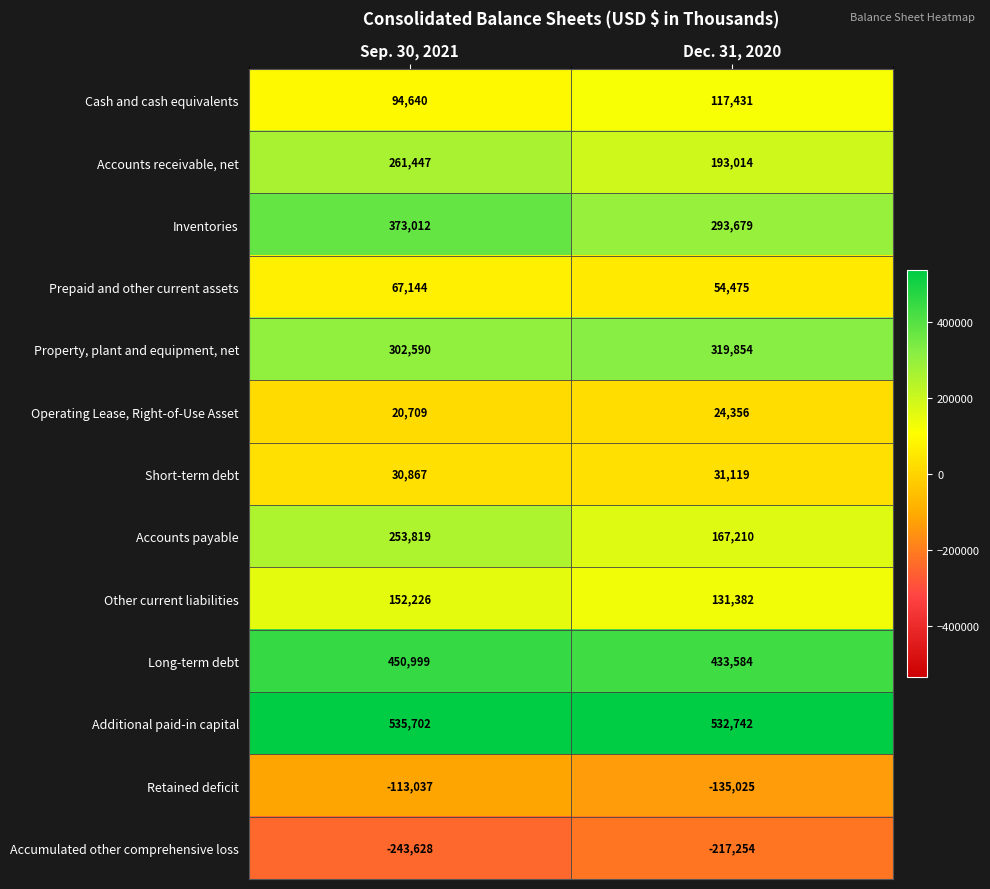

Reading right to left, list all the values displayed in this chart.

Cash and cash equivalents: 117431	94640
Accounts receivable, net: 193014	261447
Inventories: 293679	373012
Prepaid and other current assets: 54475	67144
Property, plant and equipment, net: 319854	302590
Operating Lease, Right-of-Use Asset: 24356	20709
Short-term debt: 31119	30867
Accounts payable: 167210	253819
Other current liabilities: 131382	152226
Long-term debt: 433584	450999
Additional paid-in capital: 532742	535702
Retained deficit: -135025	-113037
Accumulated other comprehensive loss: -217254	-243628